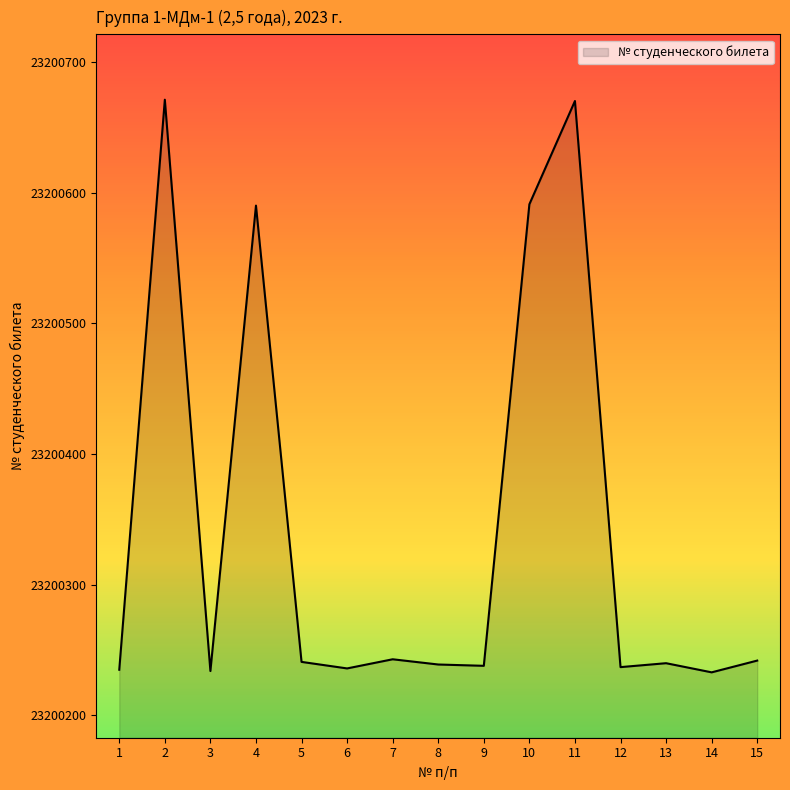

The chart shows a value of 36320589 at 15. True or false?

False